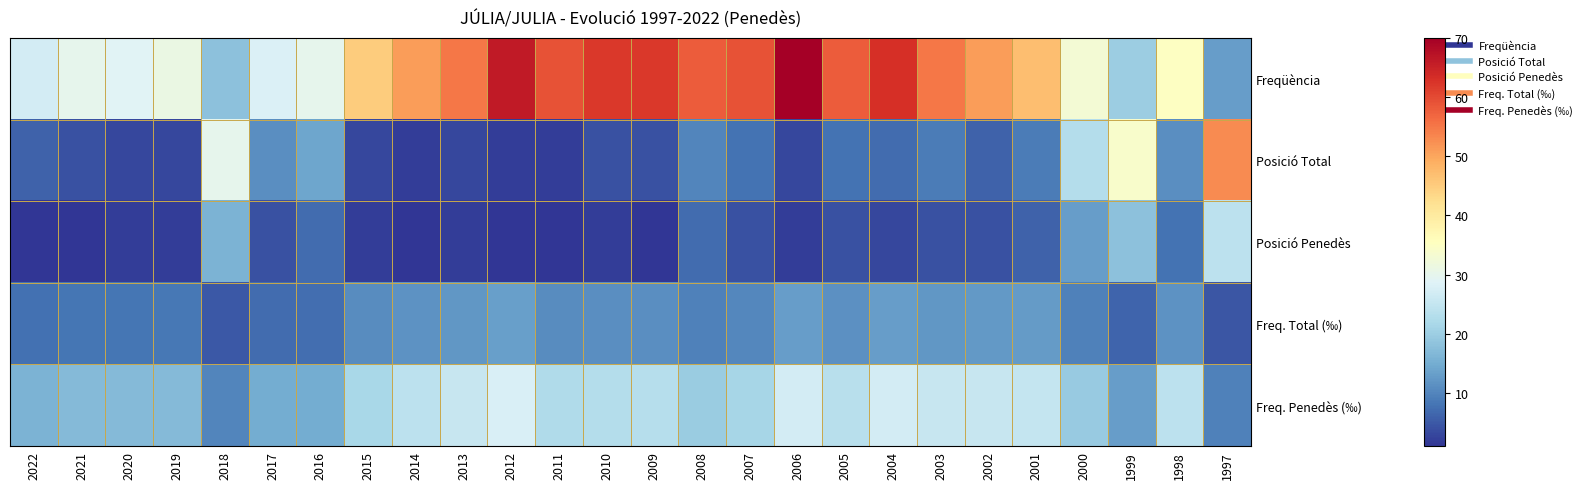

At which category does the chart reach its minimum across all series?

2022